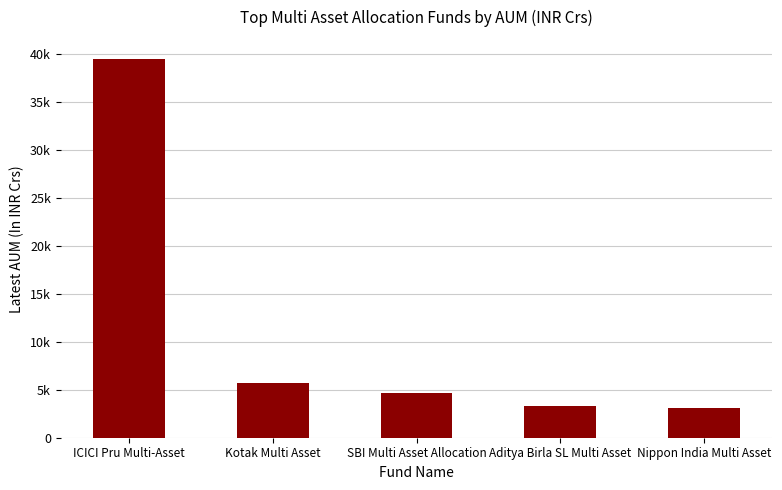

How many categories are shown in the chart?

5